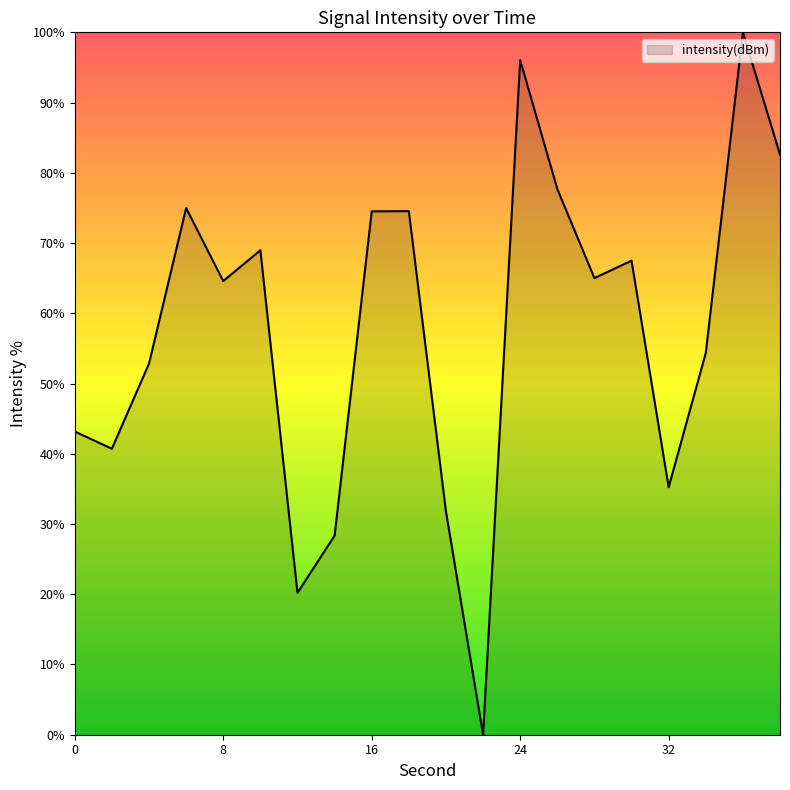

What is the difference between the maximum and minimum values?

100.0